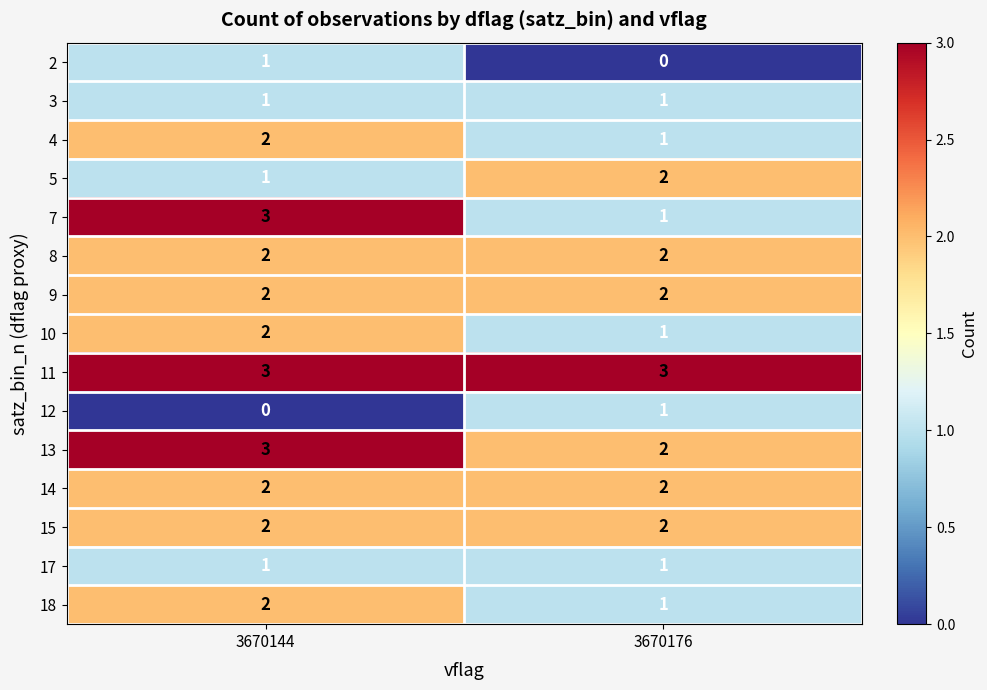

What is the lowest value of the 11 series?

3